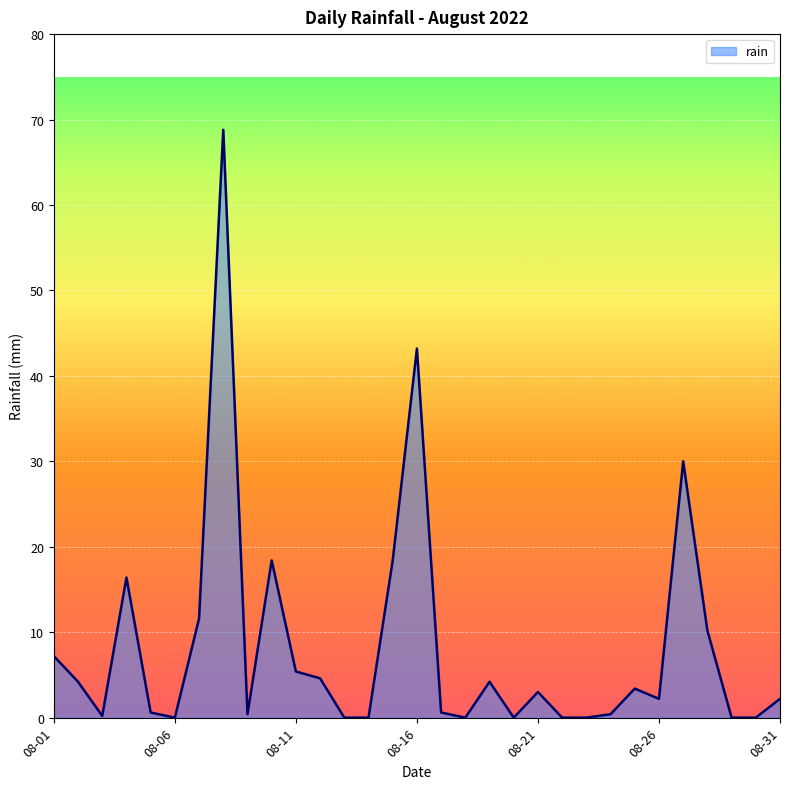

What is the difference between the maximum and minimum values?

68.8